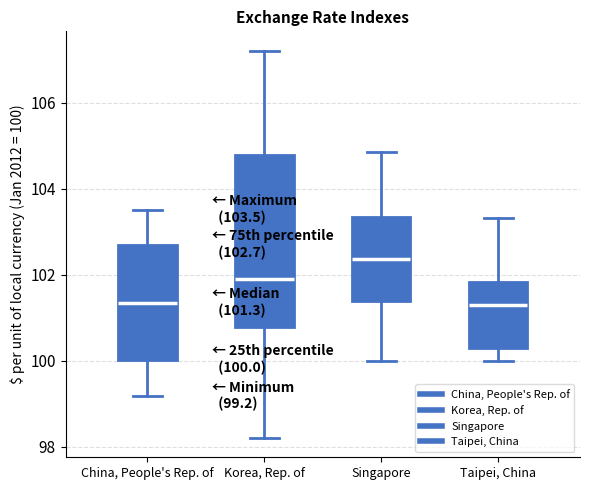

Which box has the highest median line?

Singapore